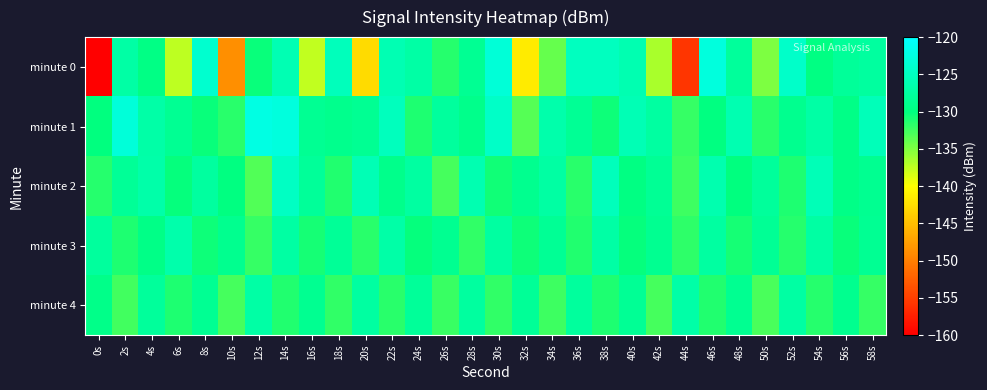

Which label corresponds to the largest value in the chart?

12s